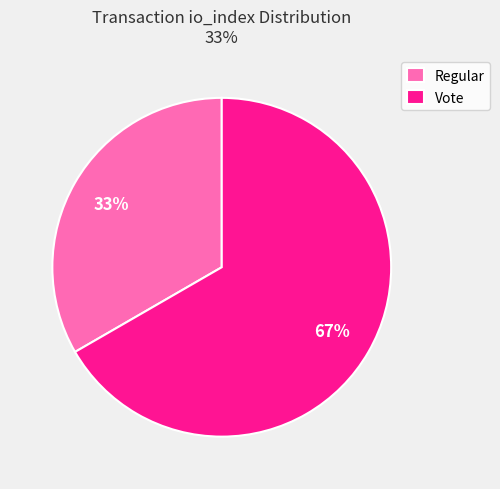

How many slices are in this pie chart?

2